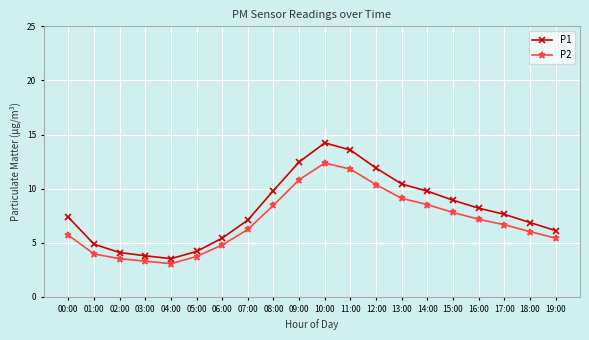

True or false: P2 and P1 cross at least once.

False